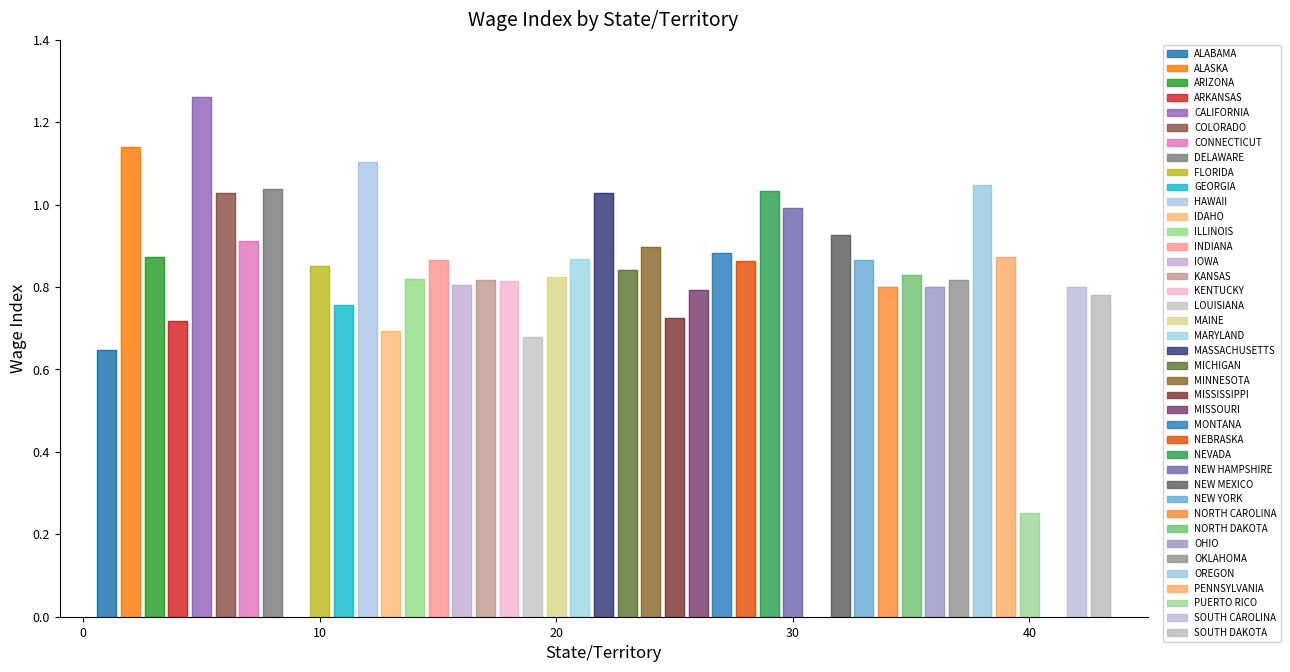

Which label corresponds to the largest value in the chart?

CALIFORNIA